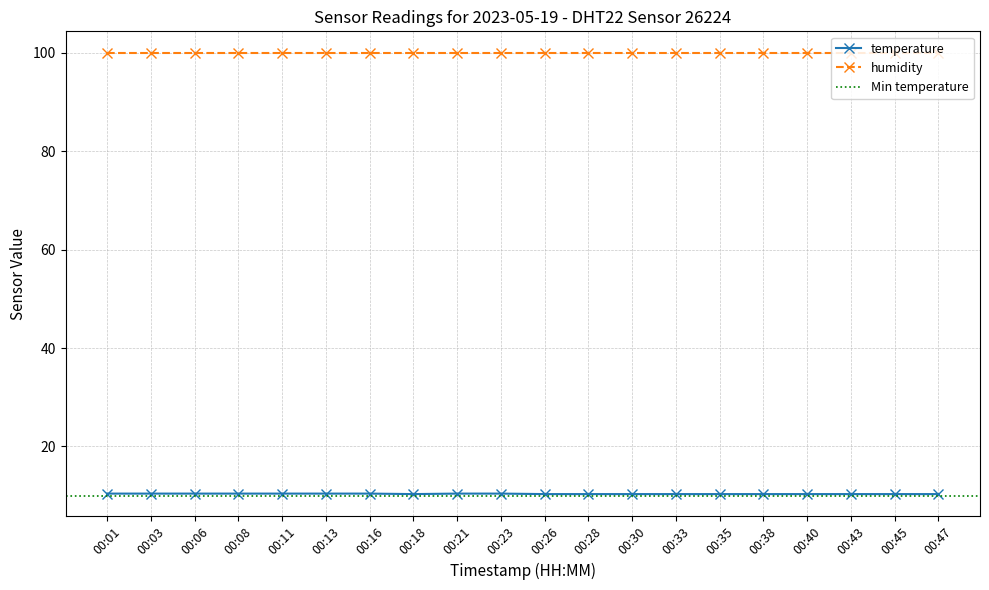

True or false: the data has more than 2 interior local peaks.

False